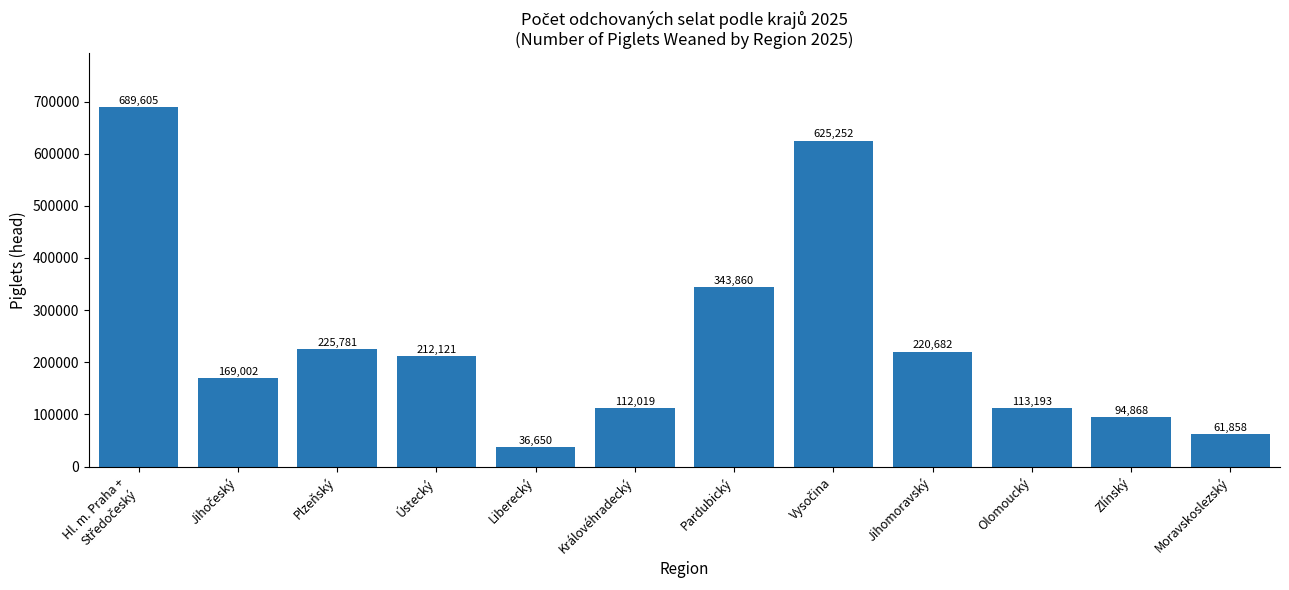

Does the chart contain stacked bars?

No